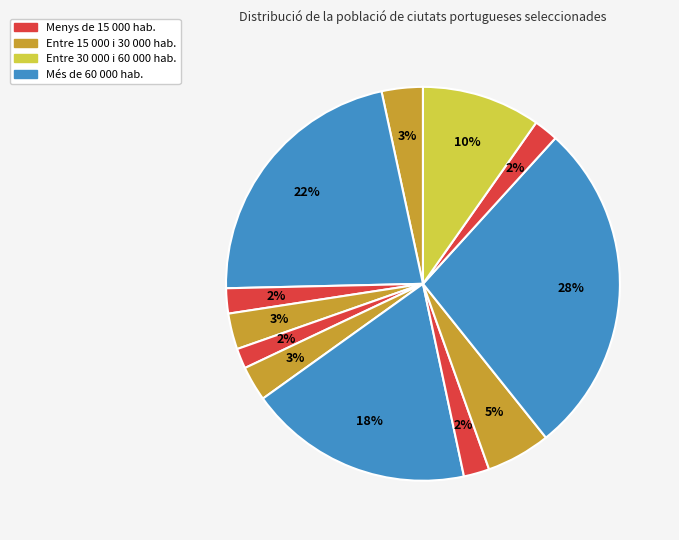

Count the number of slices in the pie.

12